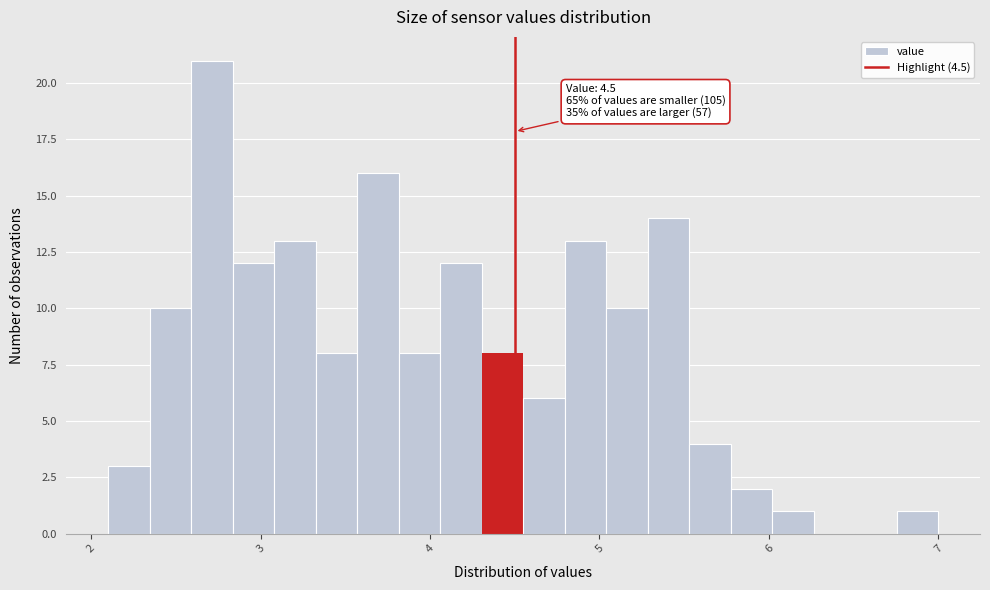

Read against the x-axis, roughly where is the centre of the tallest bar?

2.7